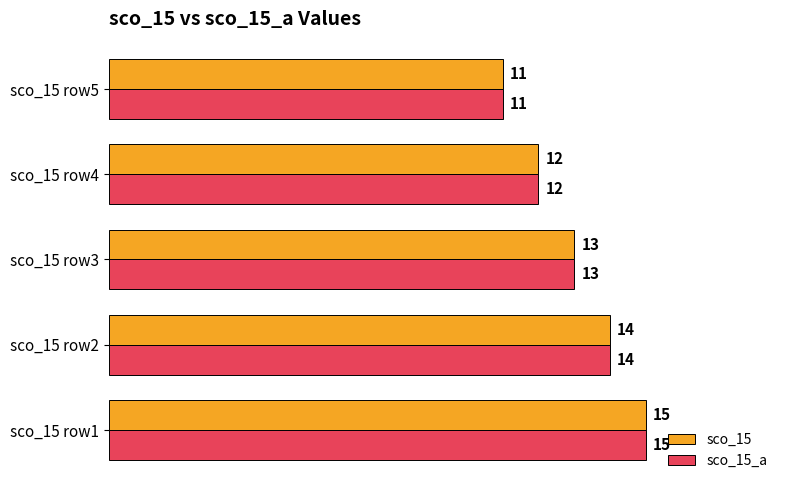

List the labels in order of sco_15 value, largest first.

sco_15 row1, sco_15 row2, sco_15 row3, sco_15 row4, sco_15 row5